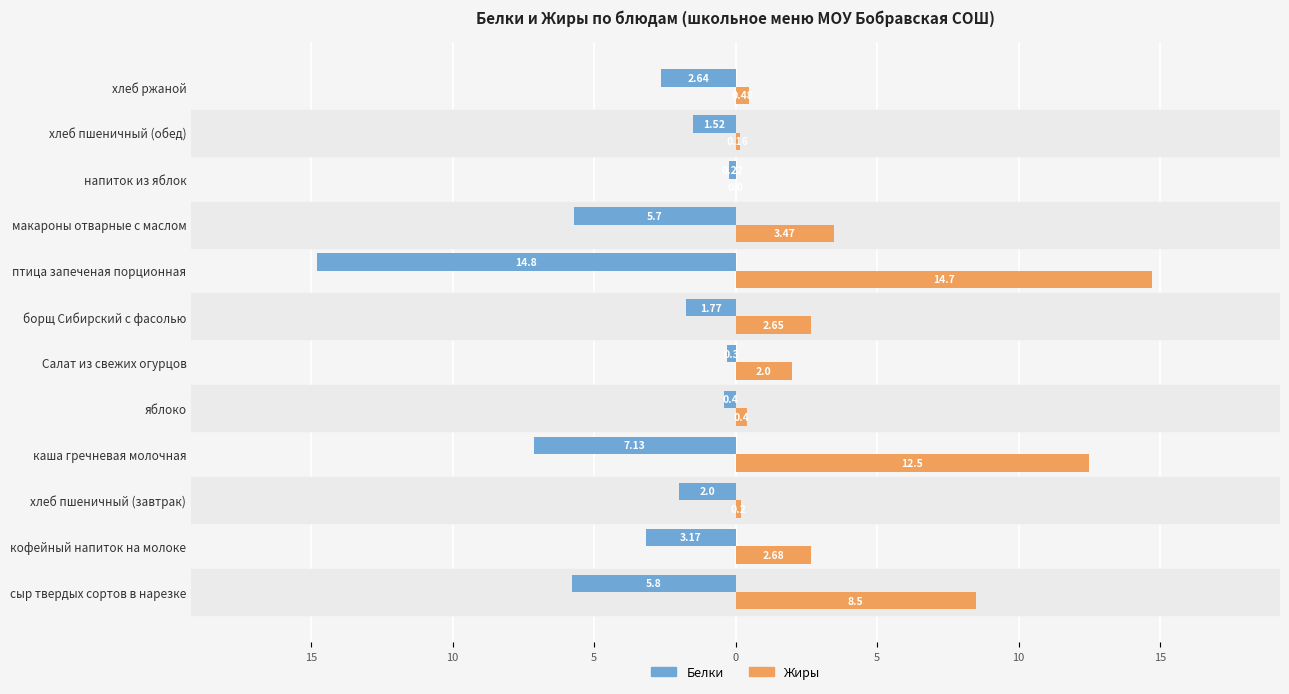

What are all the series names shown in the legend?

Белки, Жиры